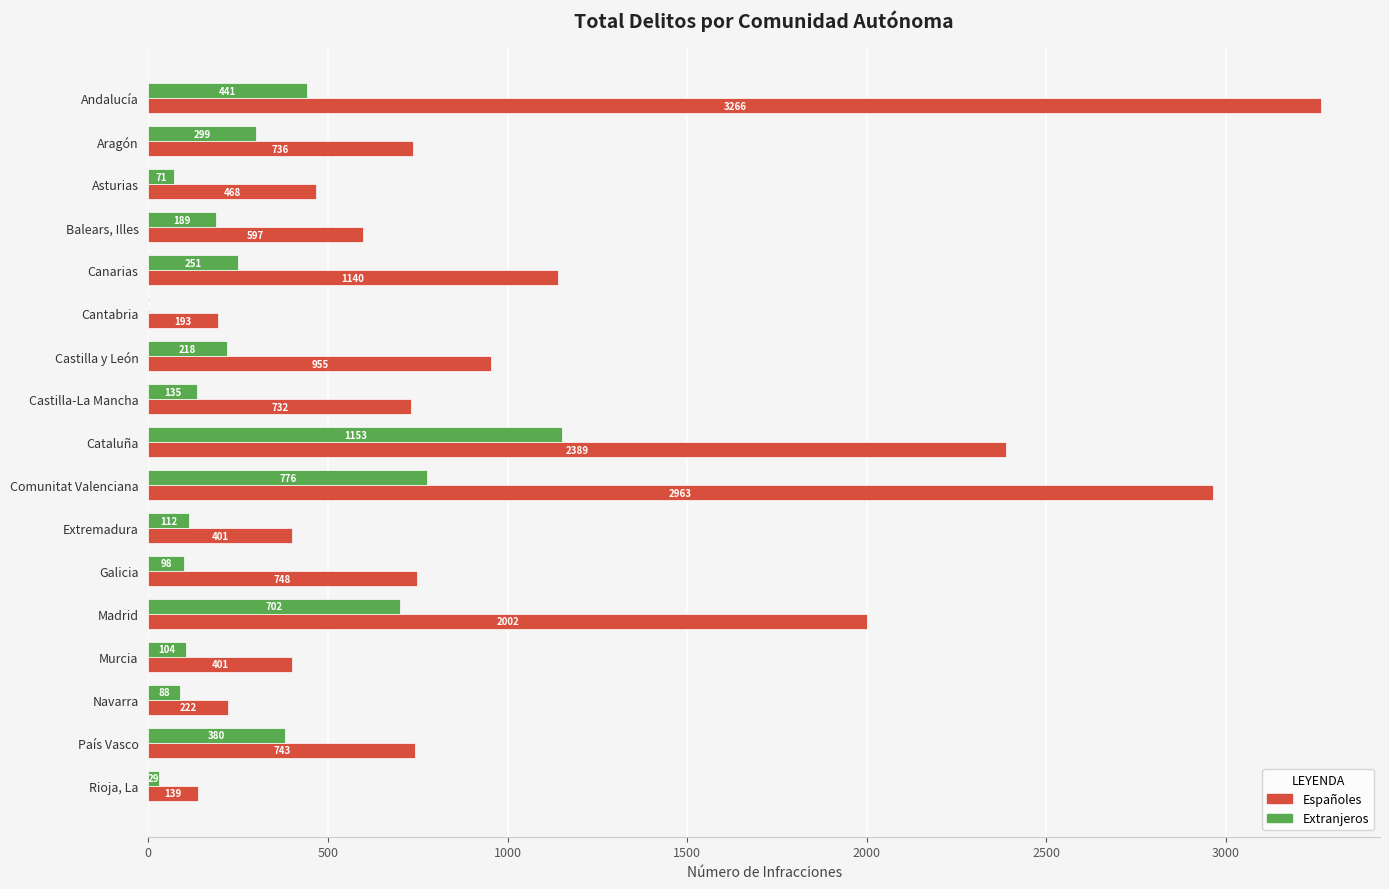

What is the total value across all series at Cataluña?

3542